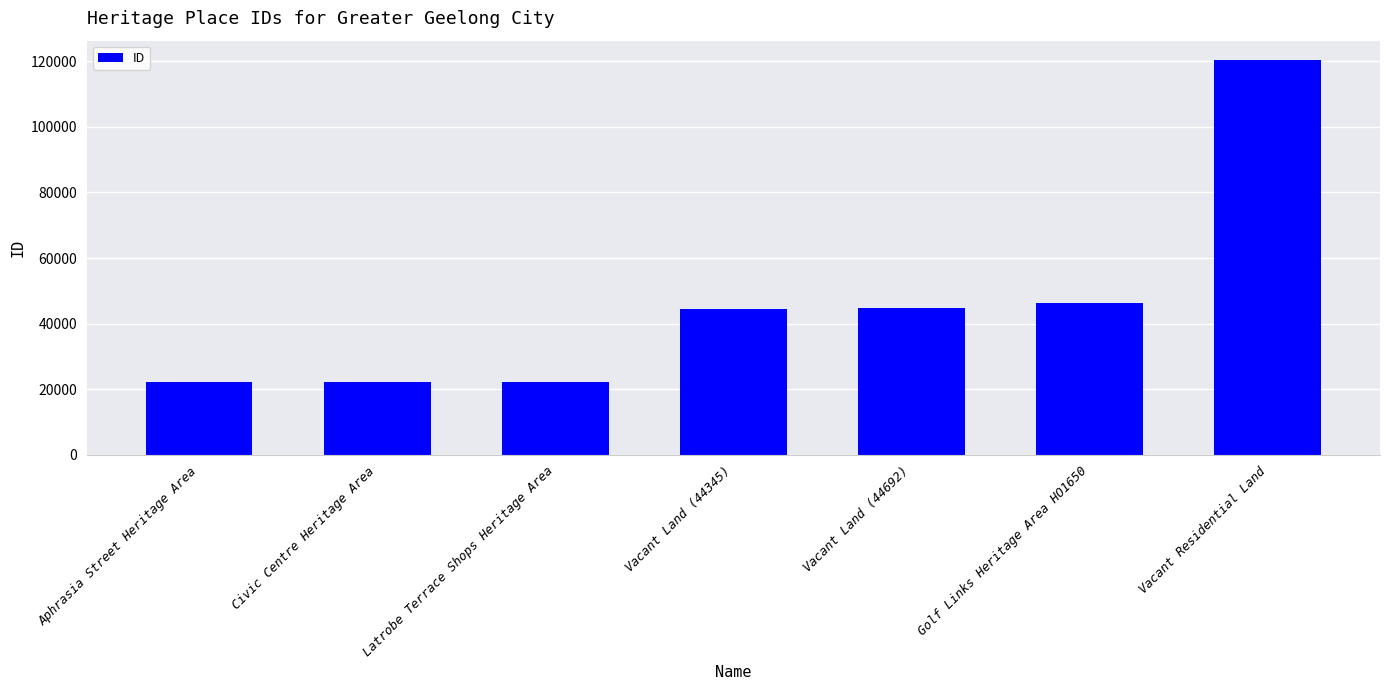

The chart shows a value of 28819 at Vacant Land (44345). True or false?

False